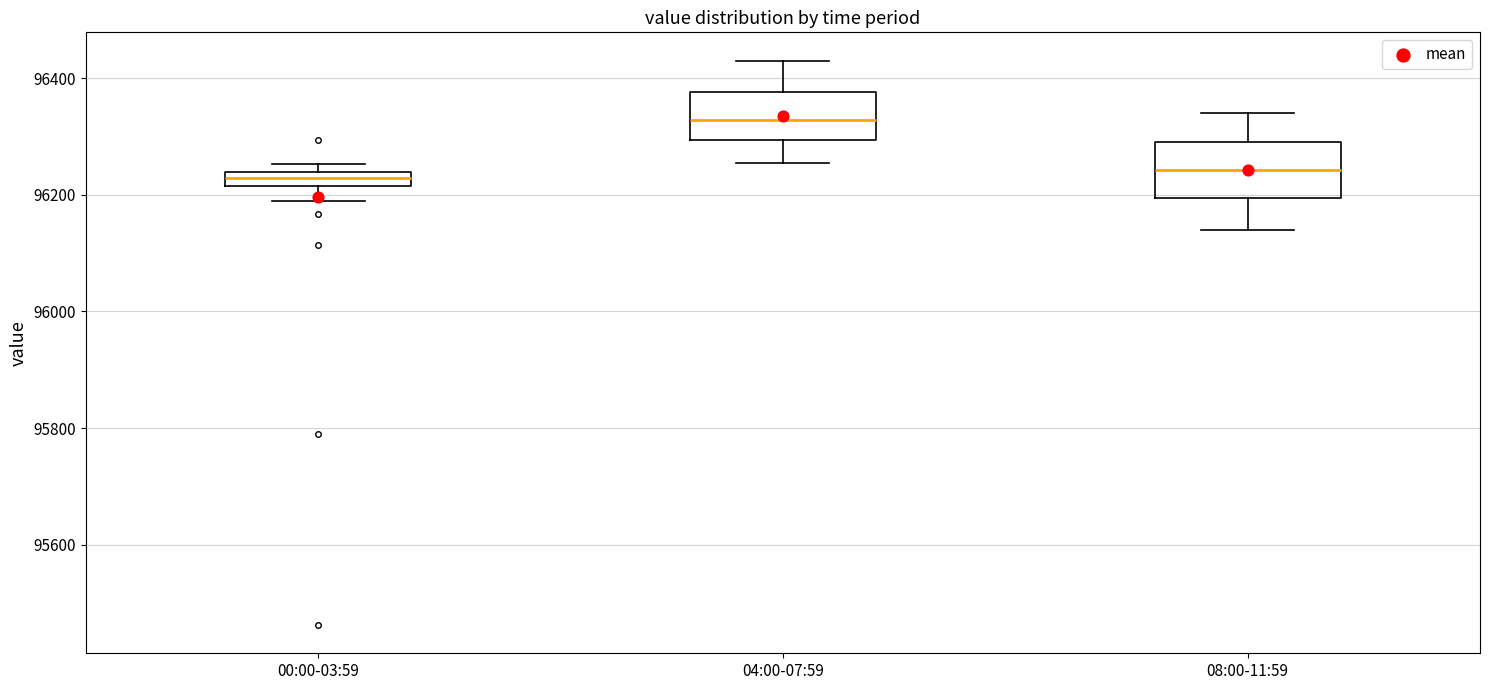

Where is the lower edge of the box for 04:00-07:59 on the y-axis? The values are not printed on the chart, so give them approximately, as read against the axis.

96300